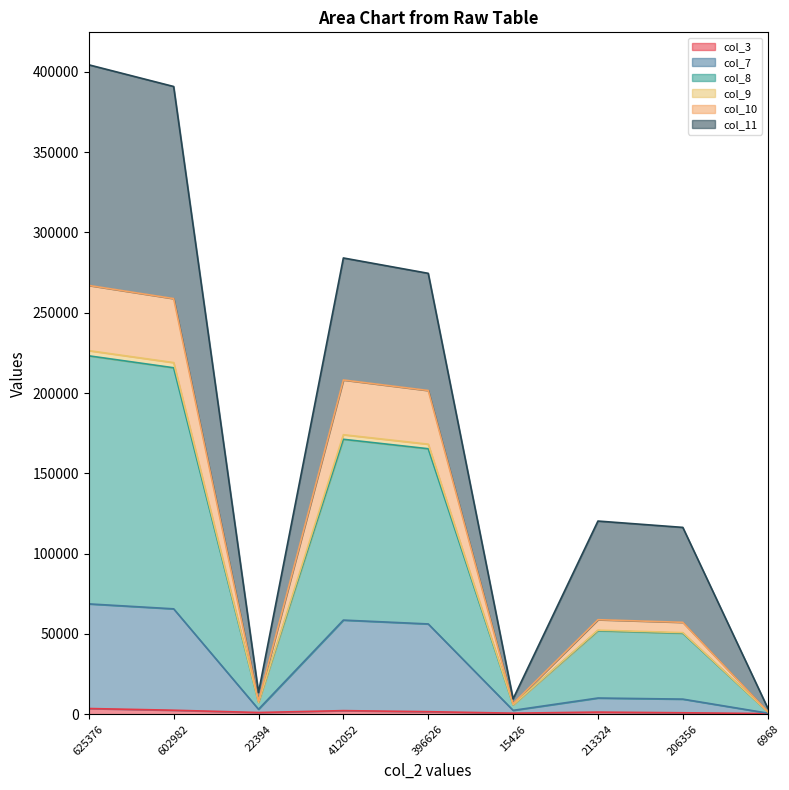

At which label does col_10 reach its minimum?

6968